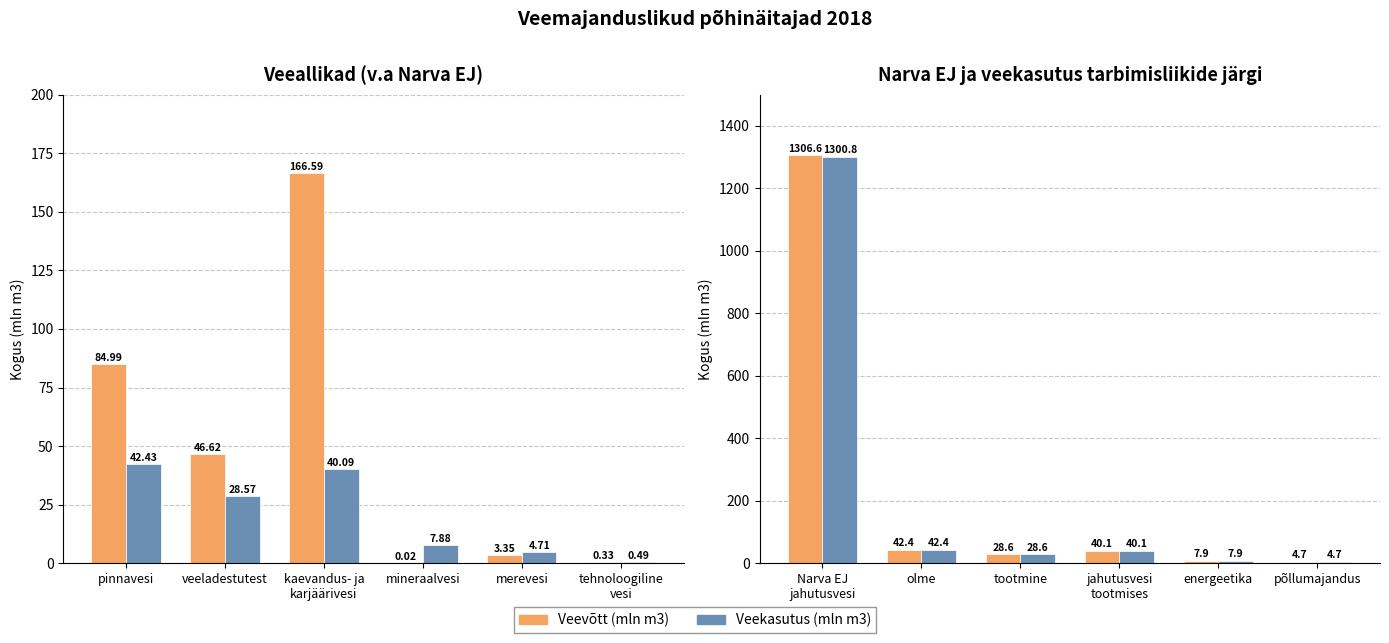

Count the number of data series in this chart.

2